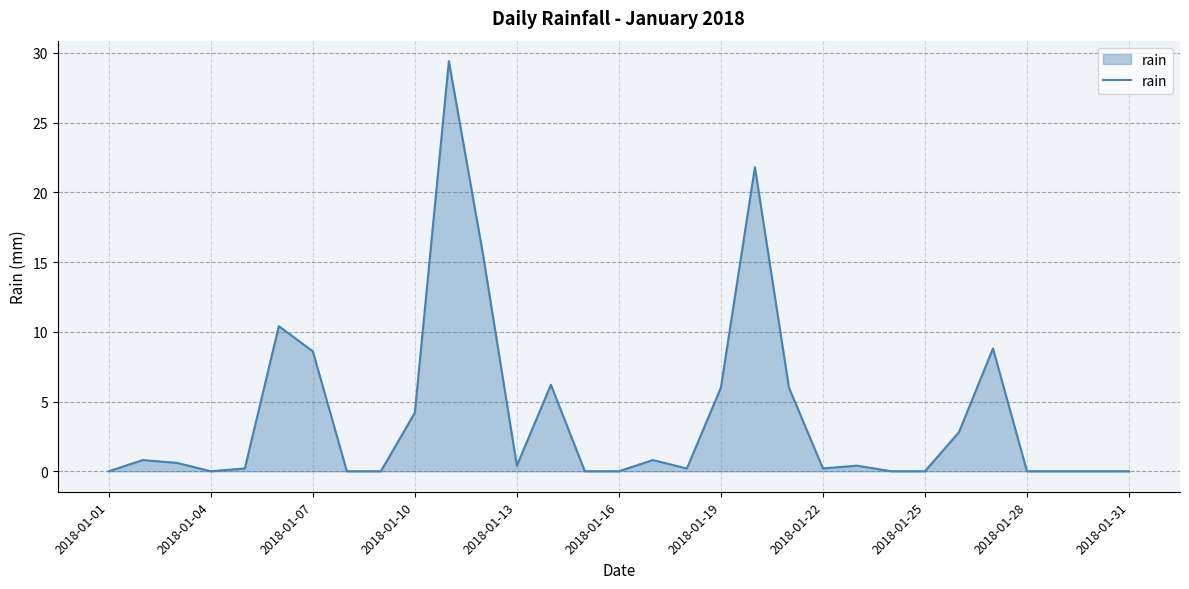

Reading right to left, list all the values displayed in this chart.

0.0	0.0	0.0	0.0	8.8	2.8	0.0	0.0	0.4	0.2	6.0	21.8	6.0	0.2	0.8	0.0	0.0	6.2	0.4	15.6	29.4	4.2	0.0	0.0	8.6	10.4	0.2	0.0	0.6	0.8	0.0